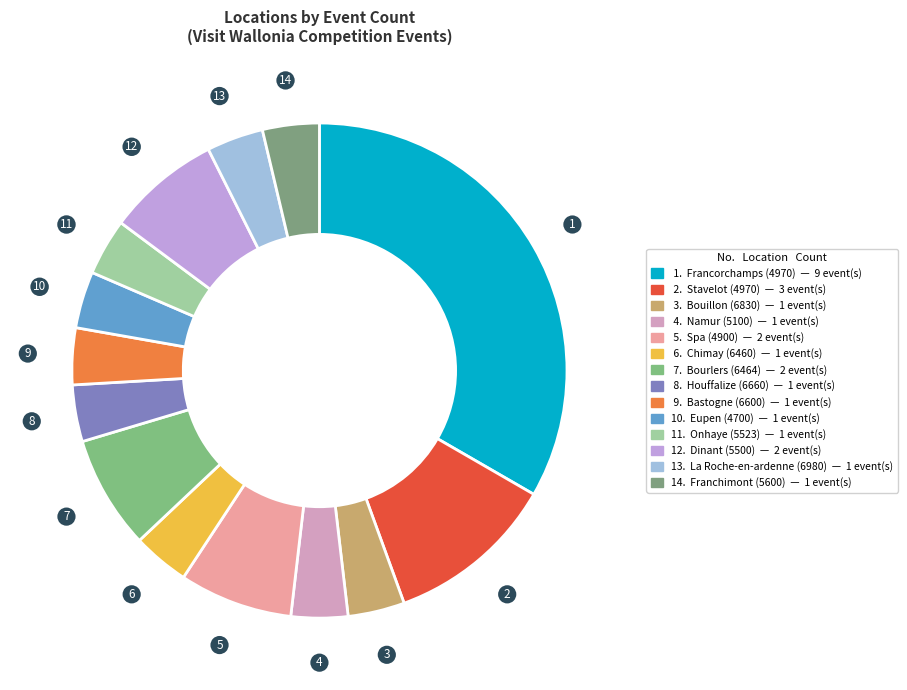

How many slices are in this pie chart?

14